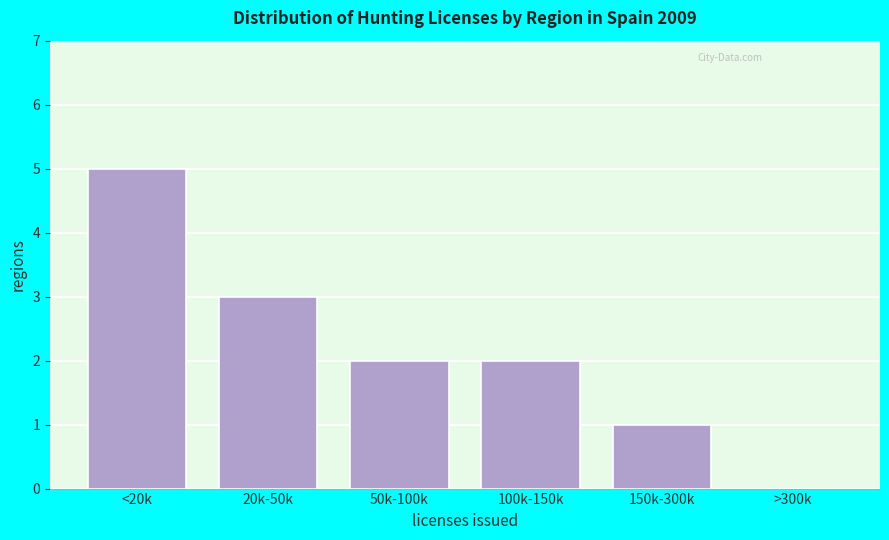

Reading left to right, transcribe all the data shown in this chart.

<20k=5	20k-50k=3	50k-100k=2	100k-150k=2	150k-300k=1	>300k=0